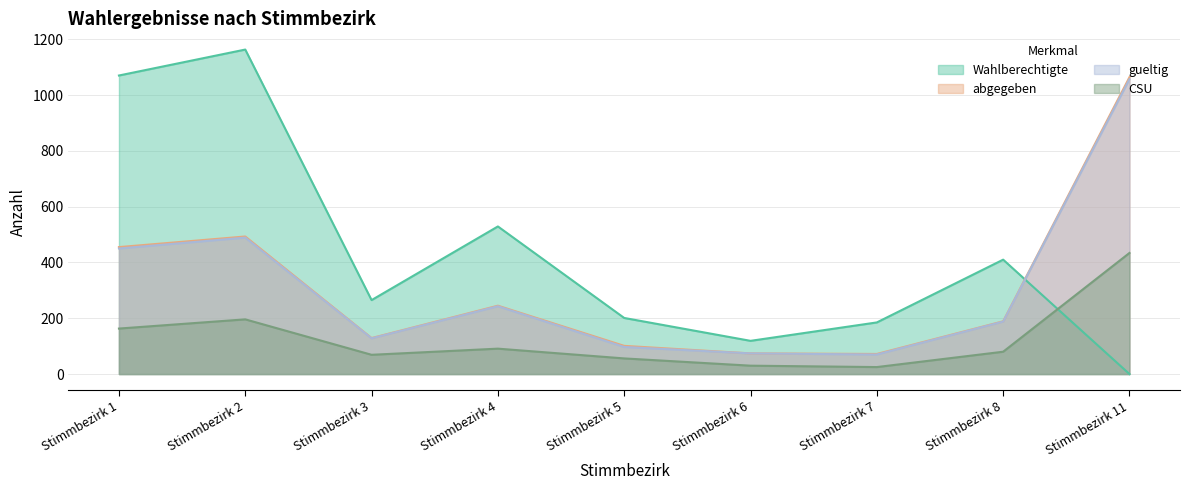

Reading left to right, extract all data points from this chart.

Wahlberechtigte: 1070	1163	265	529	201	119	185	410	0
abgegeben: 455	493	129	245	101	74	72	189	1064
gueltig: 450	489	128	243	97	74	70	188	1057
CSU: 163	196	69	91	56	30	25	80	434